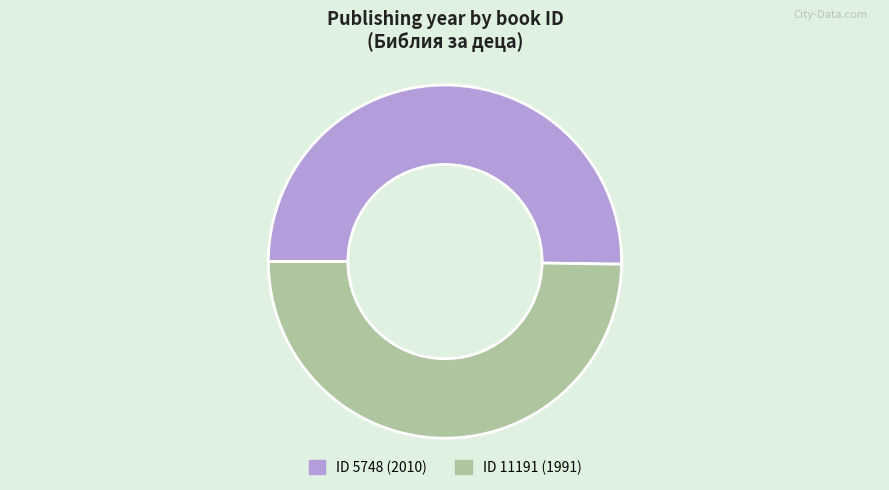

How many slices are in this pie chart?

2